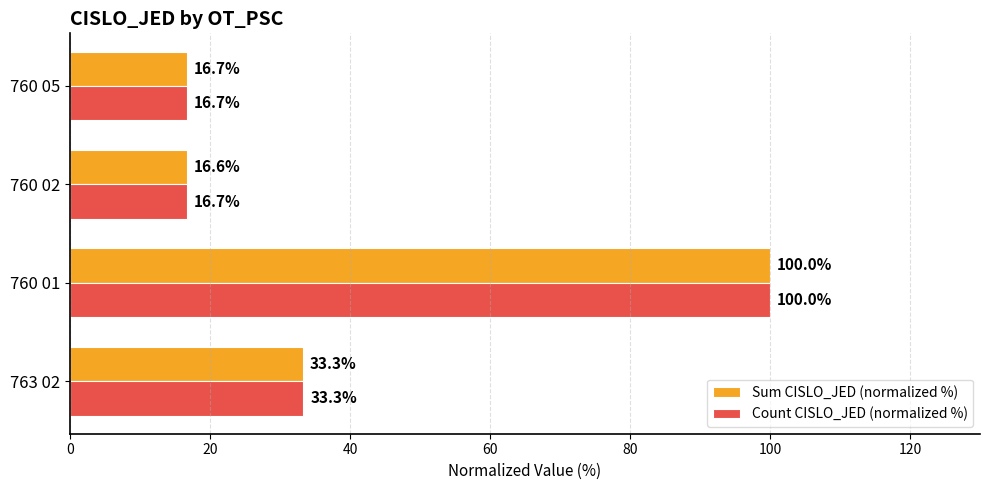

What is the minimum value shown in the chart?

16.6